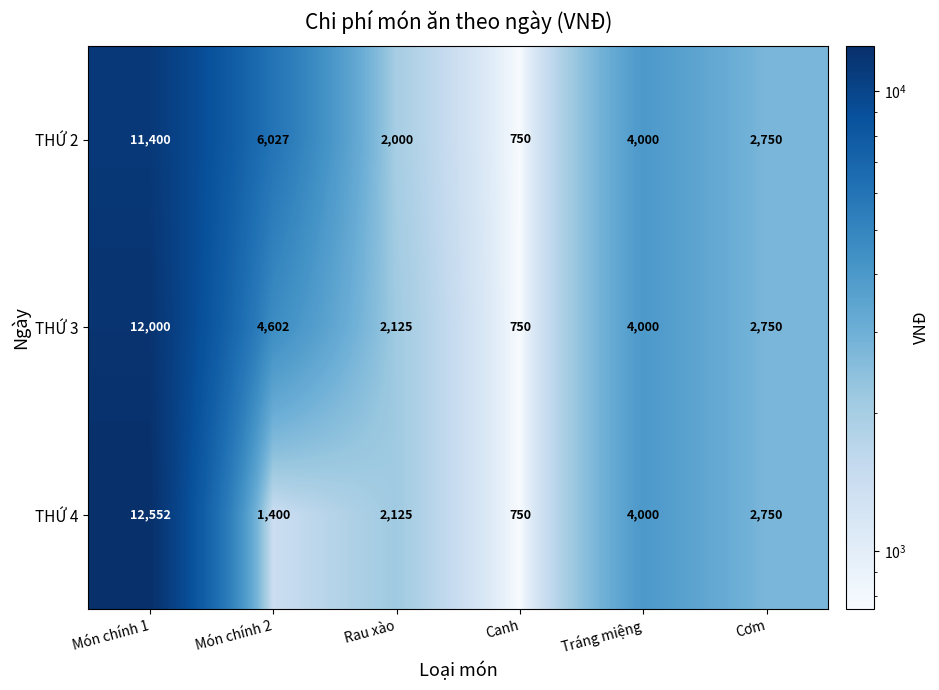

What is the difference between the second highest and minimum values in the THỨ 3 series?

3852